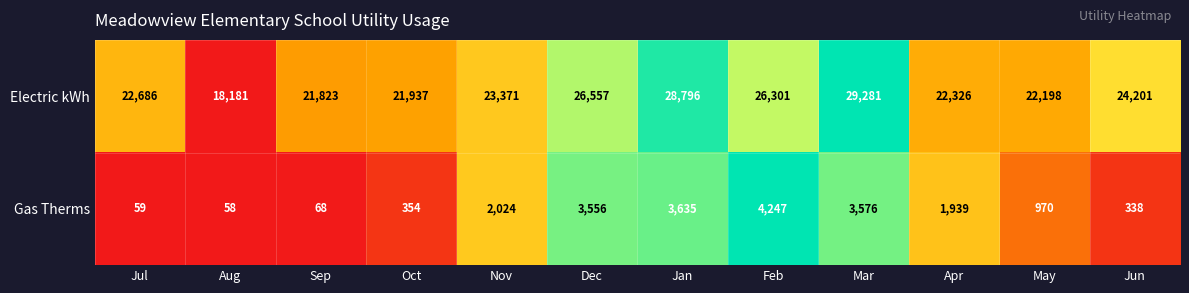

Reading right to left, what are all the values shown in this chart?

Electric kWh: 24201	22198	22326	29281	26301	28796	26557	23371	21937	21823	18181	22686
Gas Therms: 338	970	1939	3576	4247	3635	3556	2024	354	68	58	59